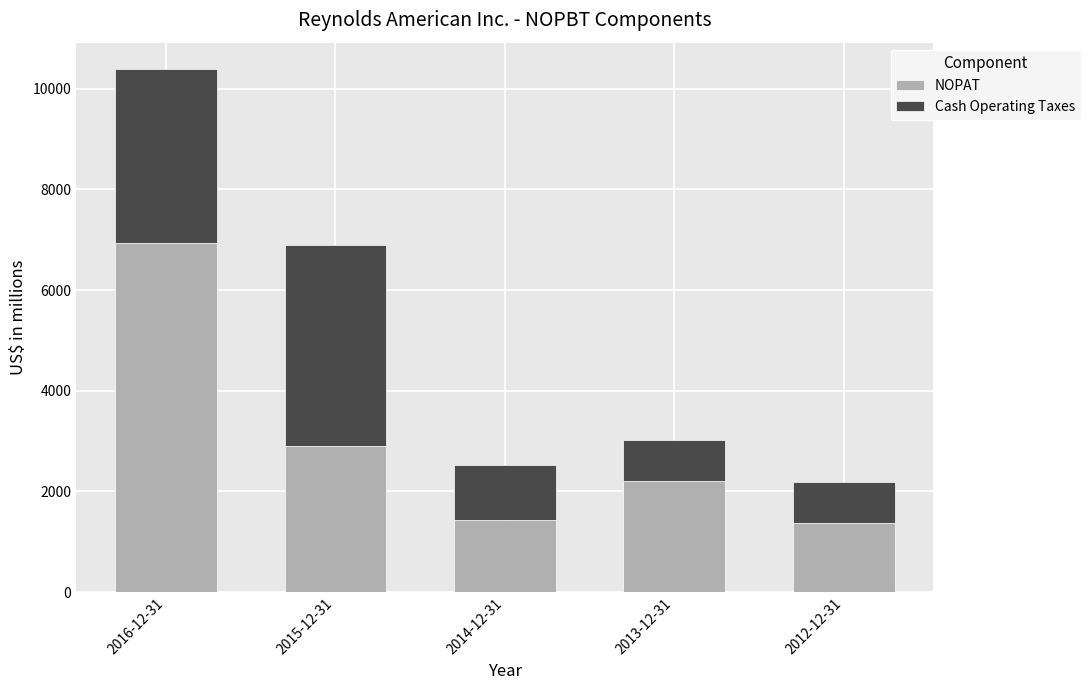

What is the maximum value for NOPAT?

6935